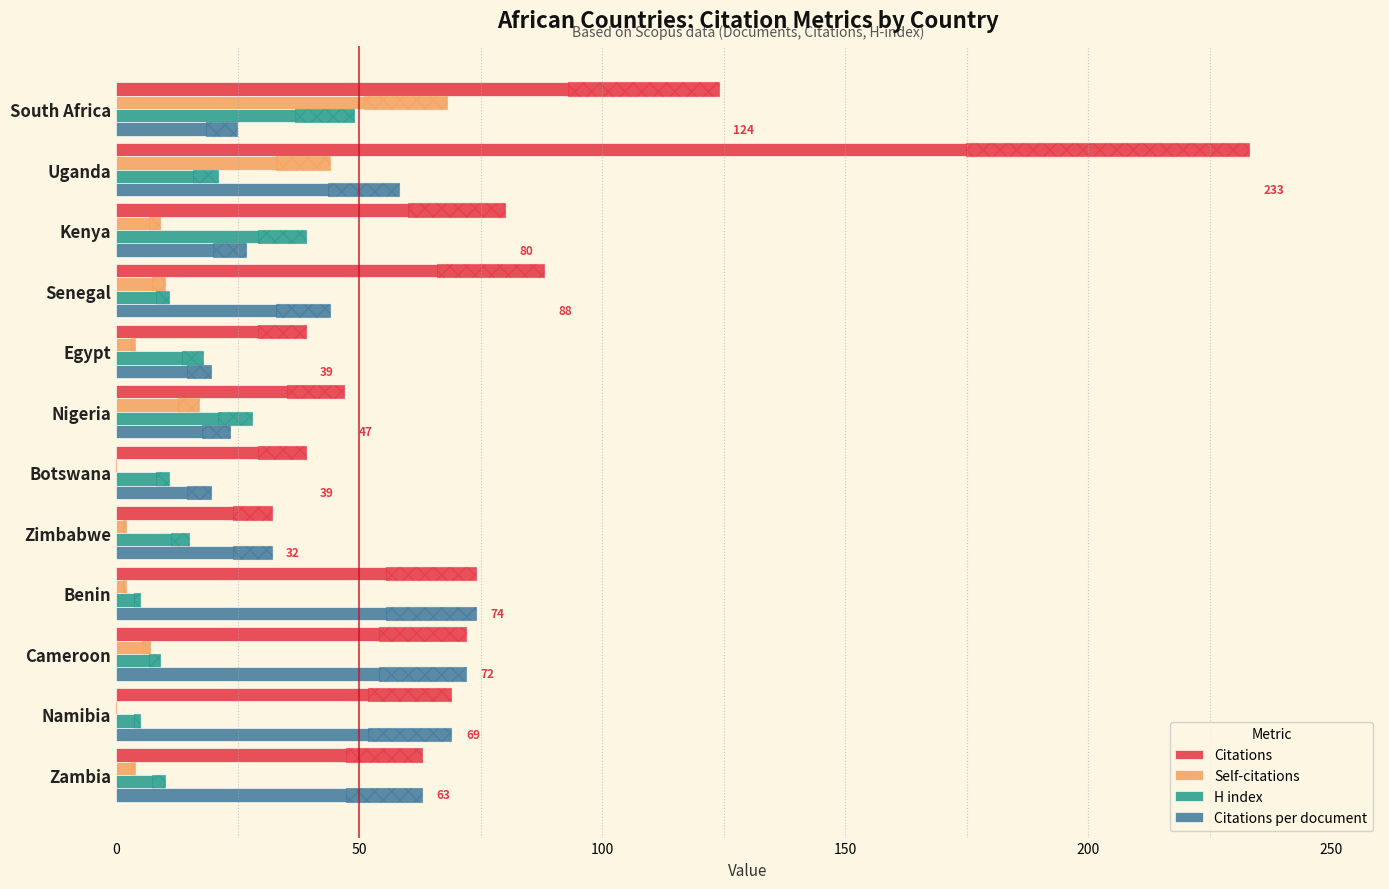

What is the spread (max minus min) of values at Egypt?

35.0